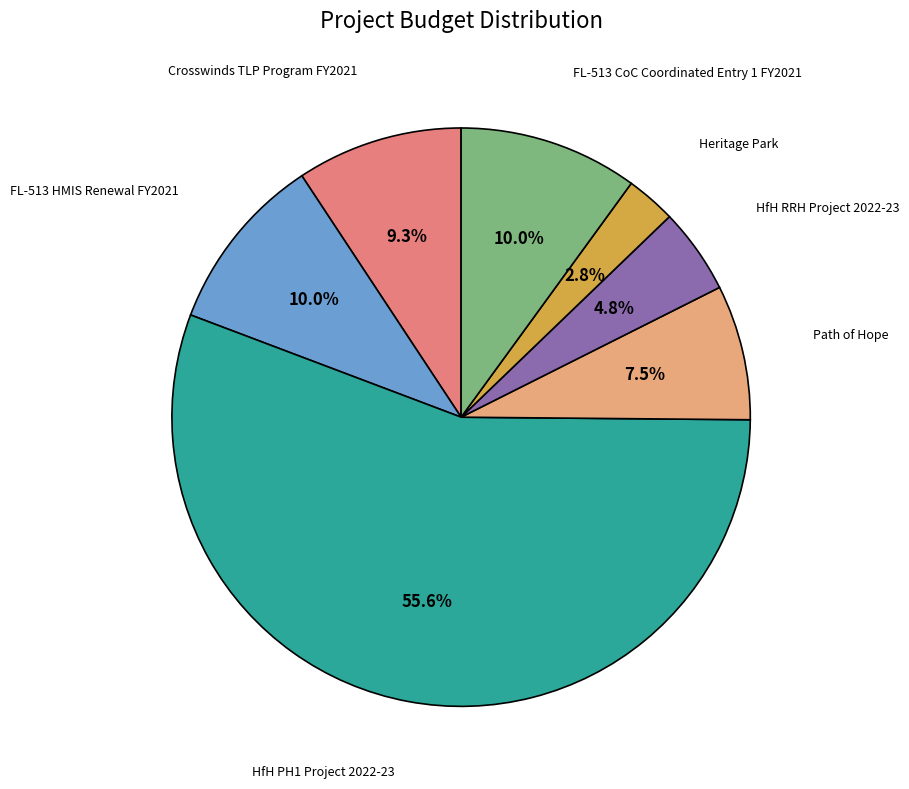

Is there any slice that represents more than half of the pie?

Yes